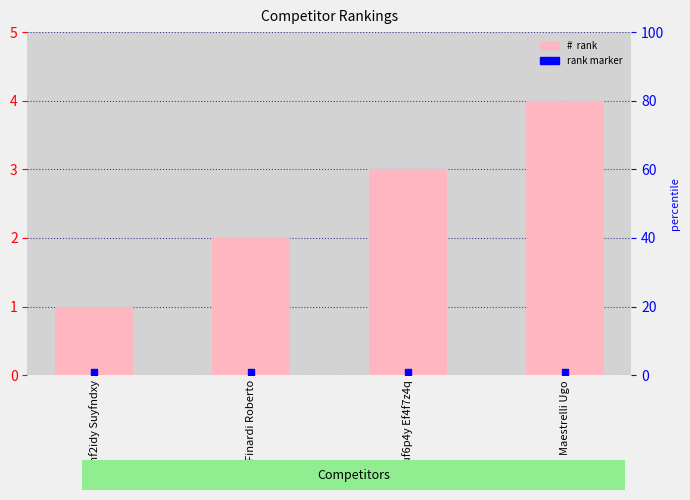

At which category is the sum across all series the highest?

Maestrelli Ugo